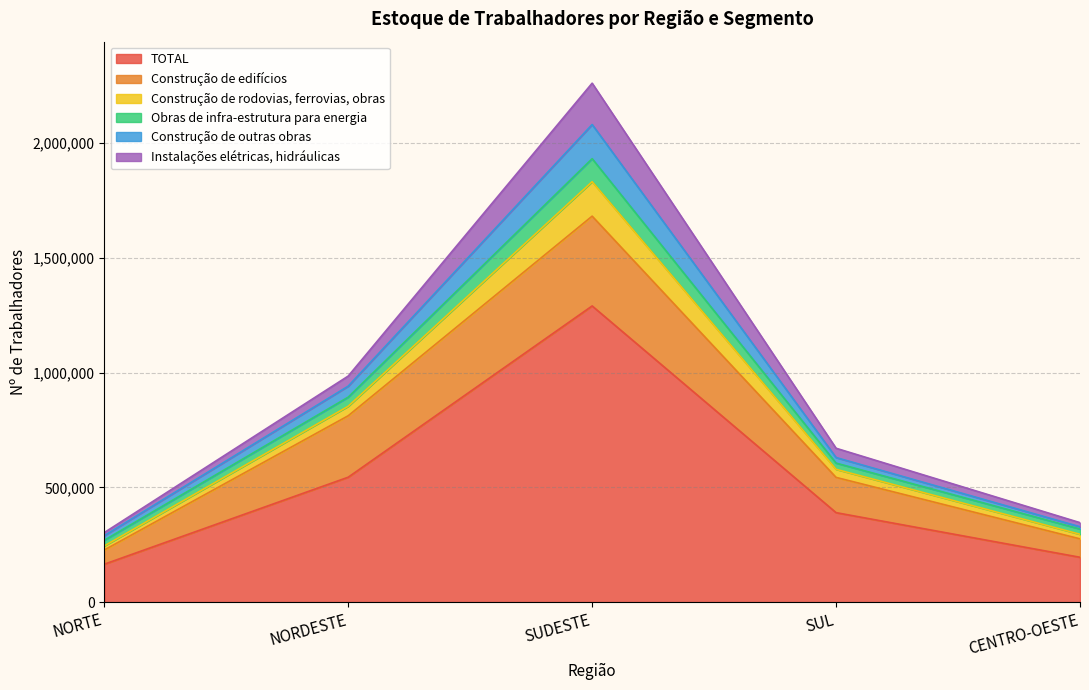

List the labels in order of TOTAL value, largest first.

SUDESTE, NORDESTE, SUL, CENTRO-OESTE, NORTE